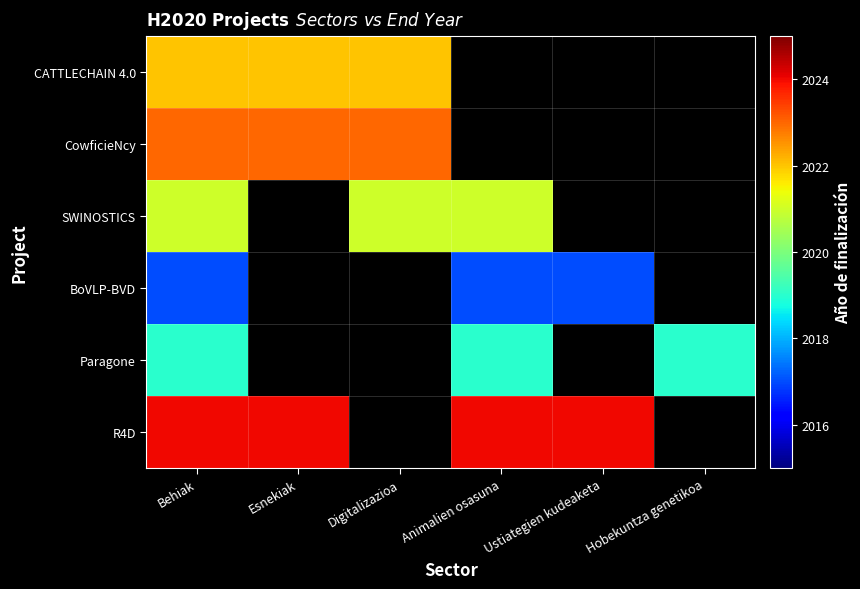

At which category is the sum across all series the highest?

Behiak